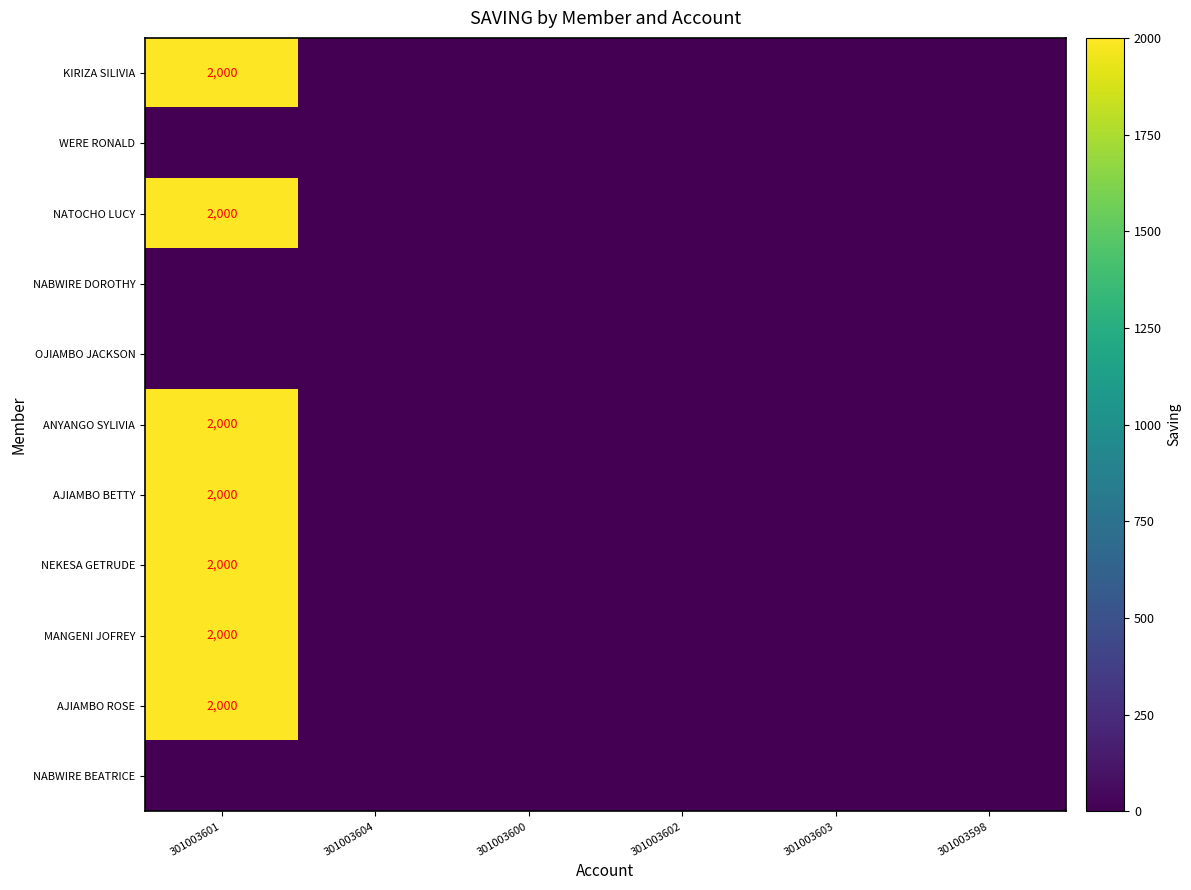

What is the total value across all series at 301003601?

14000